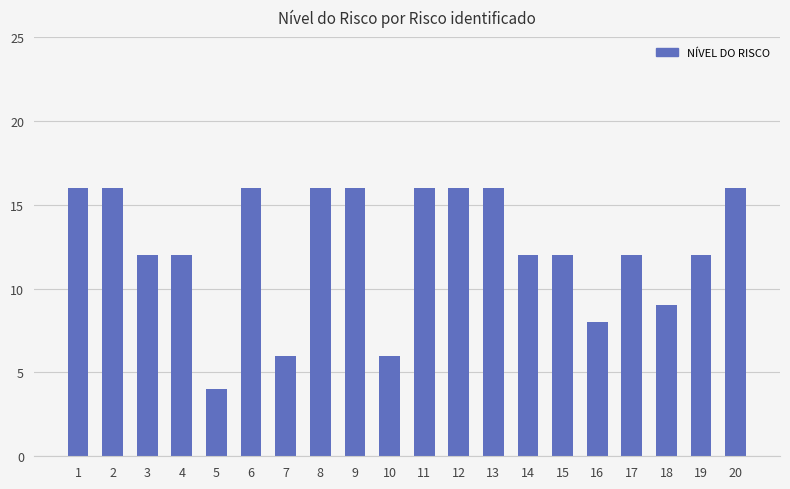

Reading left to right, transcribe all the data shown in this chart.

16	16	12	12	4	16	6	16	16	6	16	16	16	12	12	8	12	9	12	16